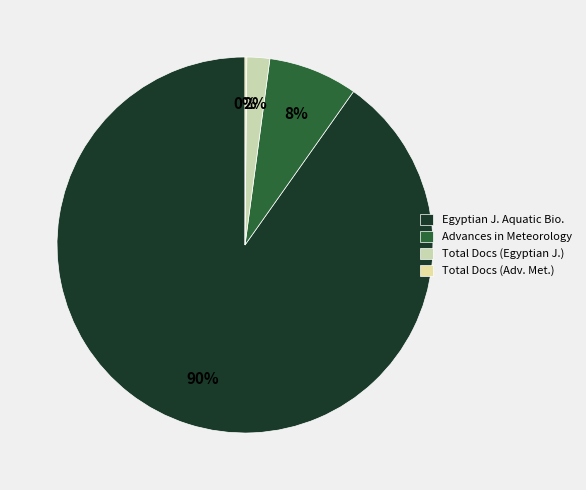

What is the largest slice in the pie chart?

Egyptian J. Aquatic Bio.